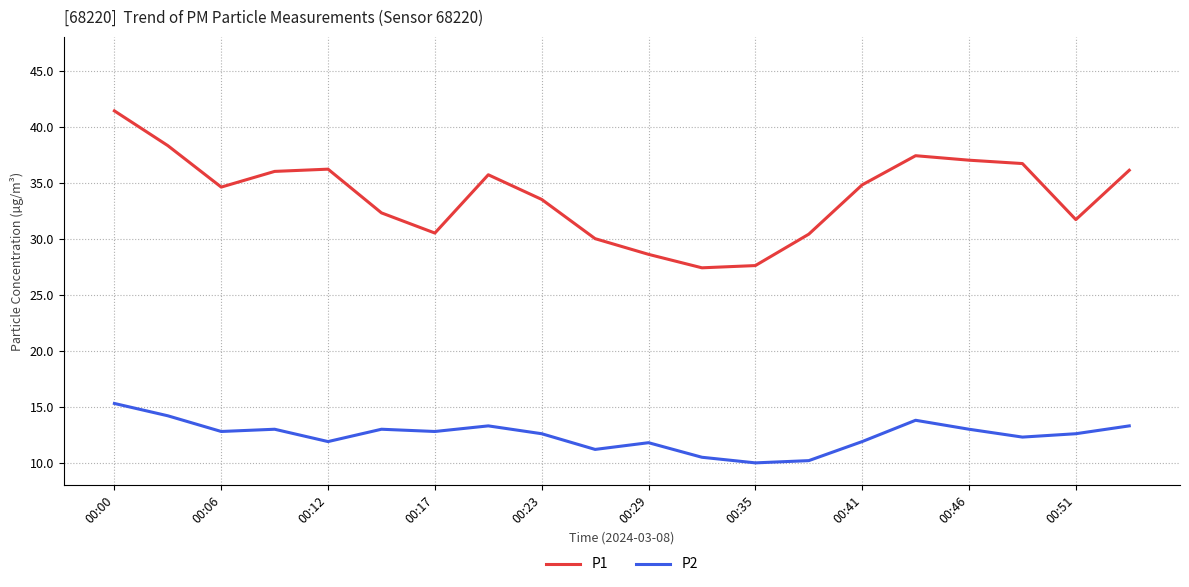

Which series has the widest spread of values?

P1